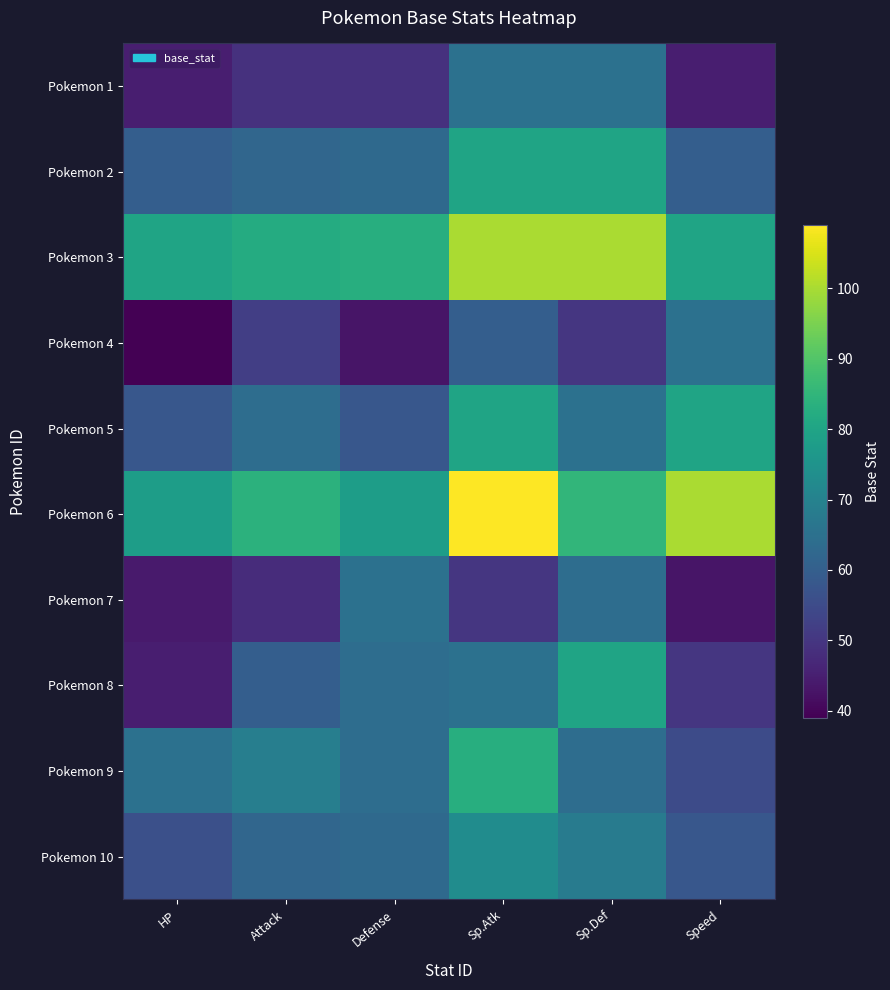

Reading right to left, what are all the values shown in this chart?

Pokemon 1: Speed=45	Sp.Def=65	Sp.Atk=65	Defense=49	Attack=49	HP=45
Pokemon 2: Speed=60	Sp.Def=80	Sp.Atk=80	Defense=63	Attack=62	HP=60
Pokemon 3: Speed=80	Sp.Def=100	Sp.Atk=100	Defense=83	Attack=82	HP=80
Pokemon 4: Speed=65	Sp.Def=50	Sp.Atk=60	Defense=43	Attack=52	HP=39
Pokemon 5: Speed=80	Sp.Def=65	Sp.Atk=80	Defense=58	Attack=64	HP=58
Pokemon 6: Speed=100	Sp.Def=85	Sp.Atk=109	Defense=78	Attack=84	HP=78
Pokemon 7: Speed=43	Sp.Def=64	Sp.Atk=50	Defense=65	Attack=48	HP=44
Pokemon 8: Speed=50	Sp.Def=80	Sp.Atk=65	Defense=64	Attack=60	HP=45
Pokemon 9: Speed=55	Sp.Def=64	Sp.Atk=83	Defense=64	Attack=69	HP=65
Pokemon 10: Speed=58	Sp.Def=68	Sp.Atk=73	Defense=63	Attack=62	HP=56